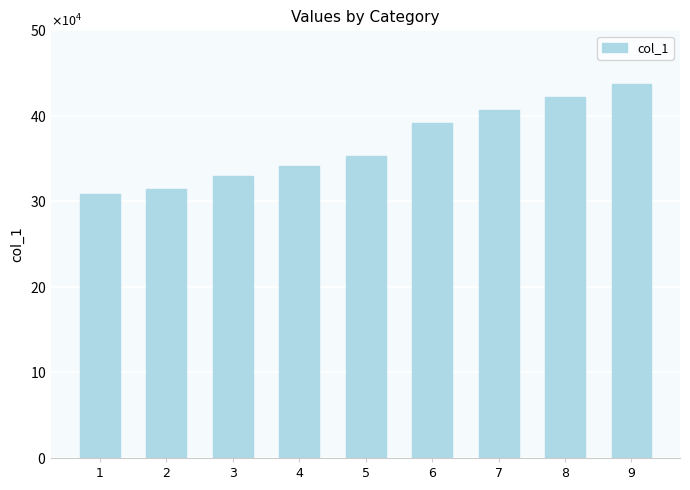

Which category has the highest value across all series?

9